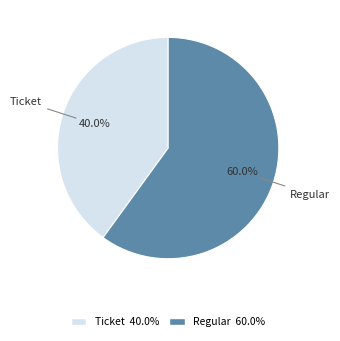

Is there a majority slice in this chart?

Yes